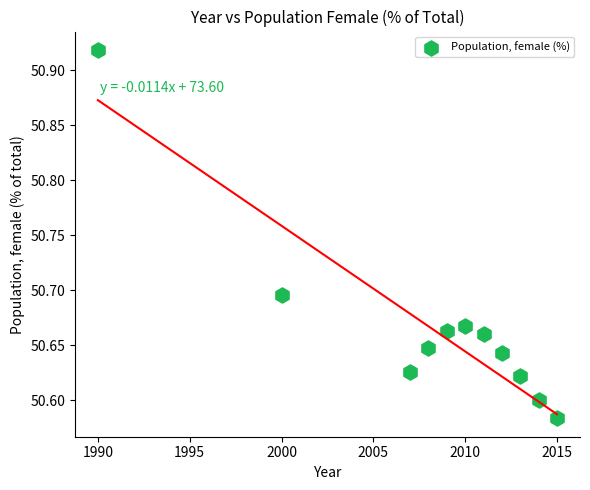

What is the range of Y values (max minus min)?

0.3